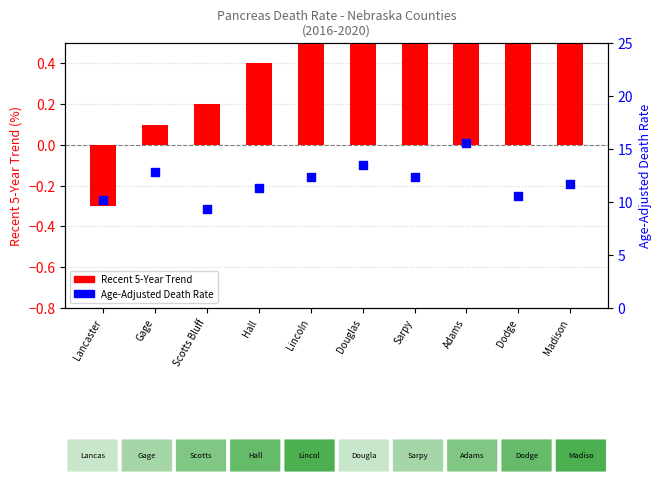

What are all the series names shown in the legend?

Recent 5-Year Trend, Age-Adjusted Death Rate